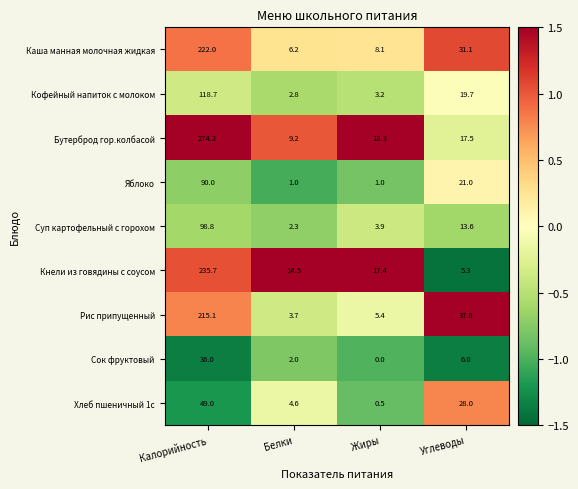

Rank the series at Жиры from lowest to highest value.

Сок фруктовый, Хлеб пшеничный 1с, Яблоко, Кофейный напиток с молоком, Суп картофельный с горохом, Рис припущенный, Каша манная молочная жидкая, Кнели из говядины с соусом, Бутерброд гор.колбасой